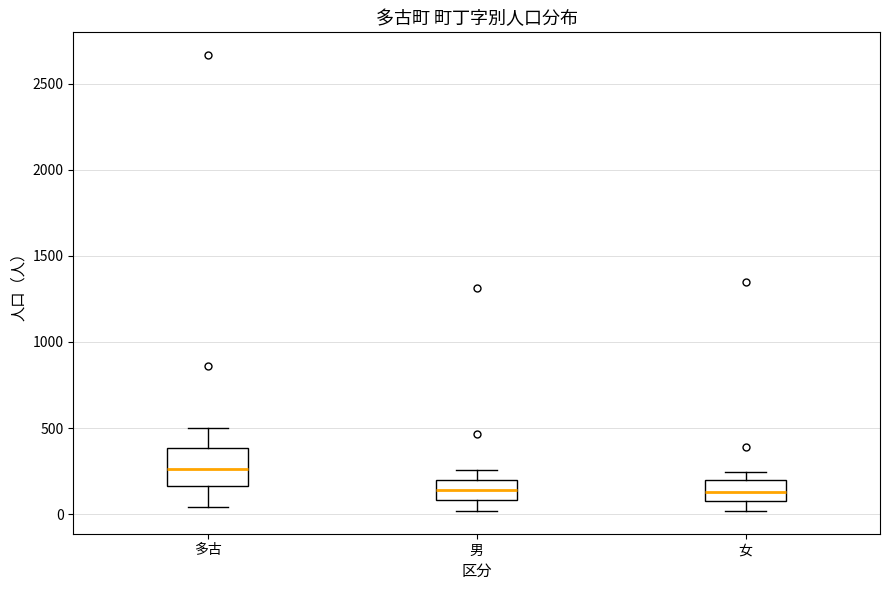

Where does the lower whisker of the box for 多古 end on the y-axis? The values are not printed on the chart, so give them approximately, as read against the axis.

50